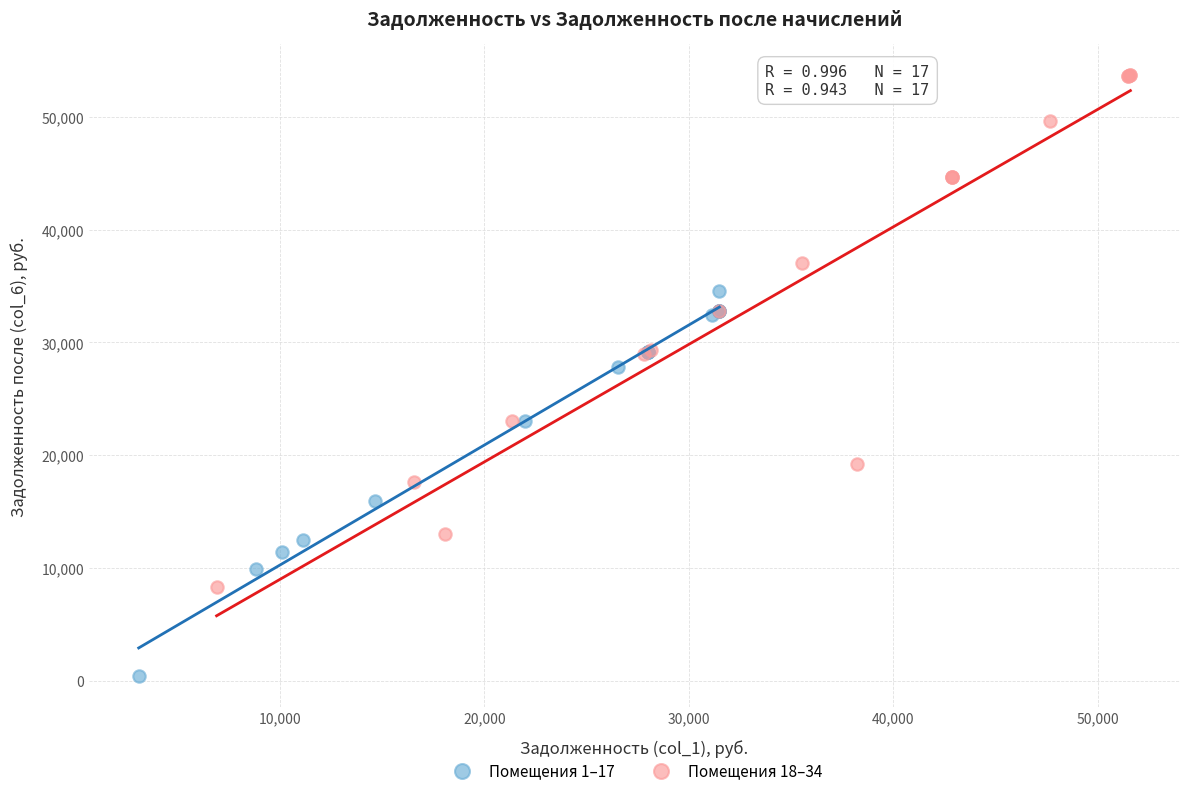

What are all the series names shown in the legend?

Помещения 1–17, Помещения 18–34